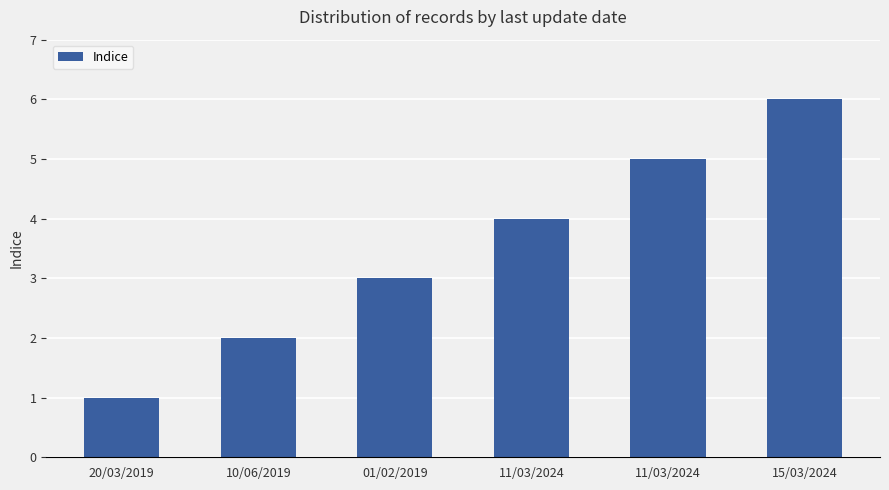

List the labels in order of value, largest first.

15/03/2024, 11/03/2024, 11/03/2024, 01/02/2019, 10/06/2019, 20/03/2019